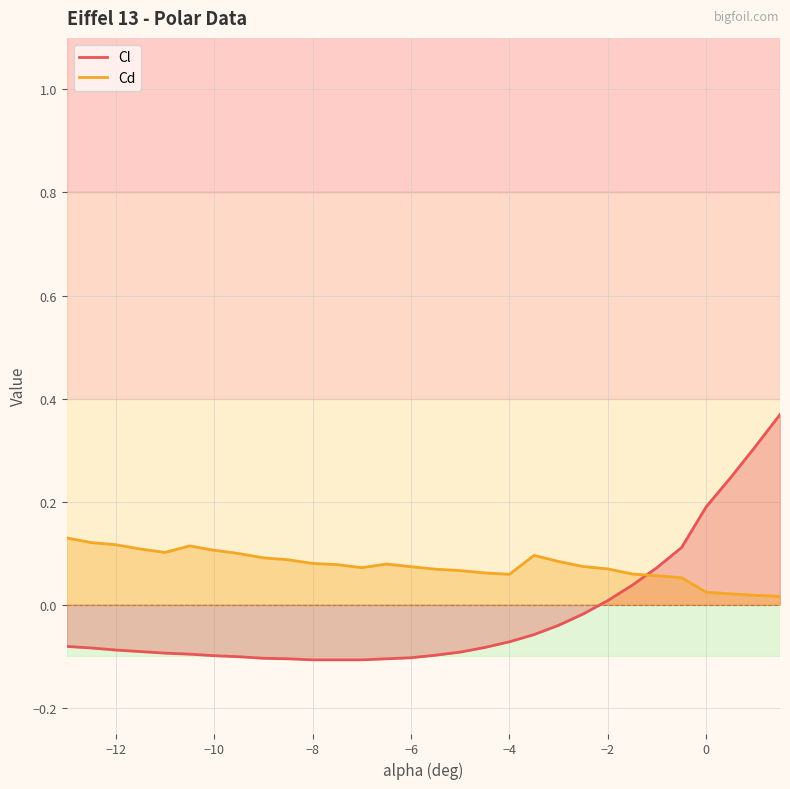

How many negative values does the Cl series have?

22